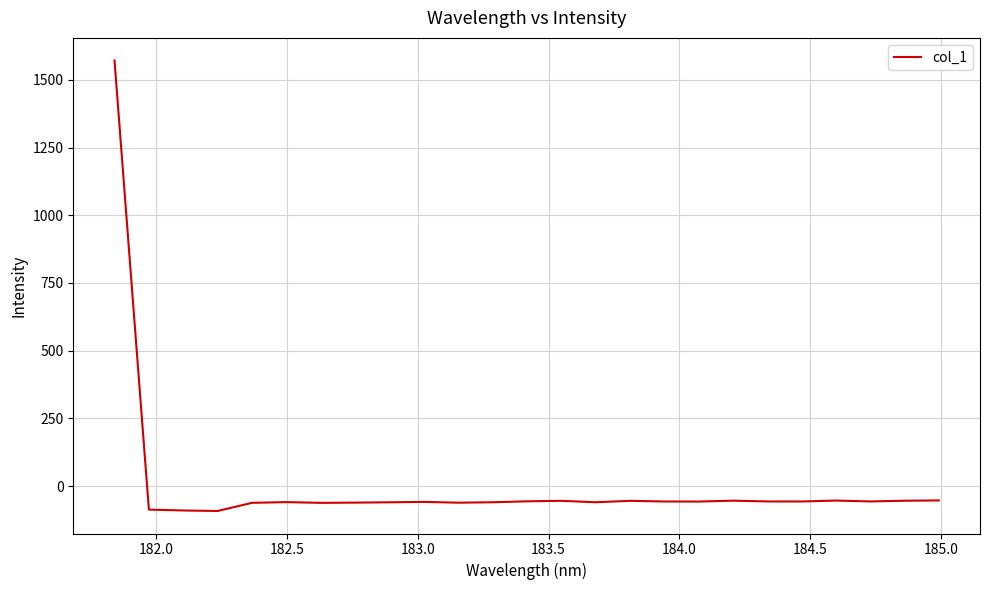

How many lines are shown in the chart?

1